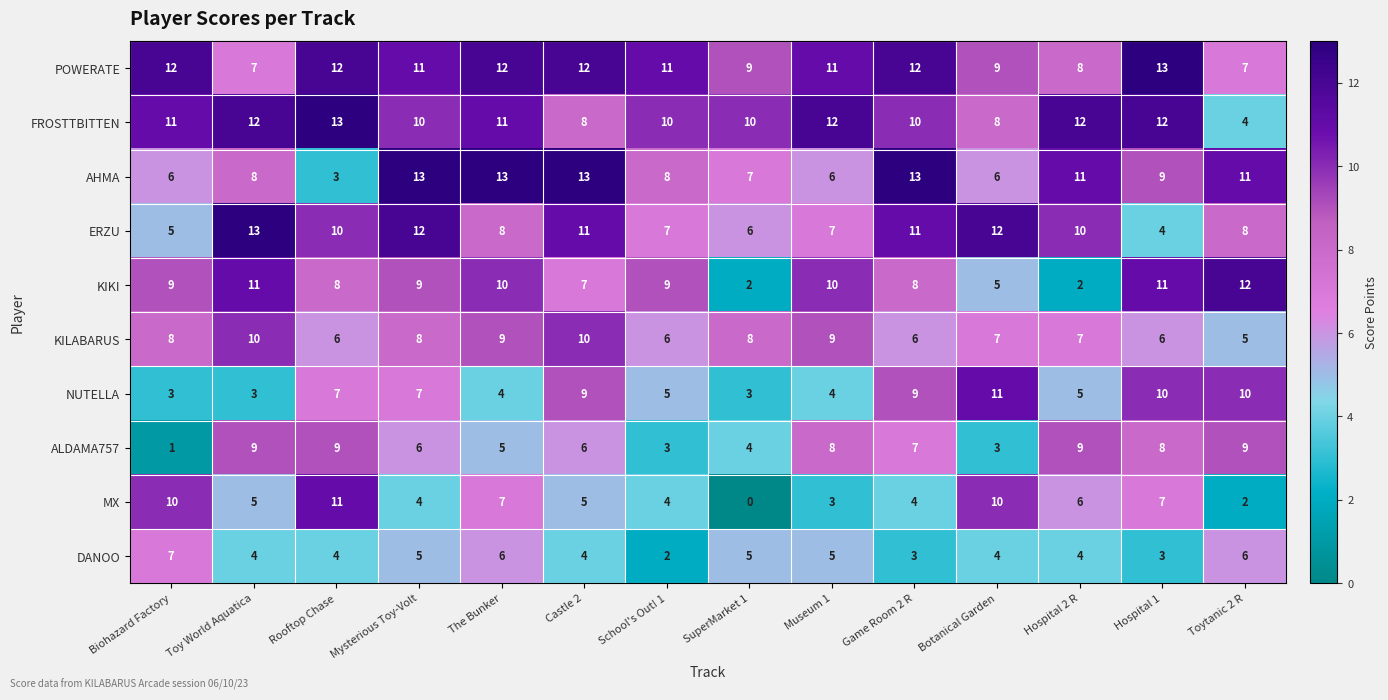

Count the NUTELLA values in the range 4 to 9.

8